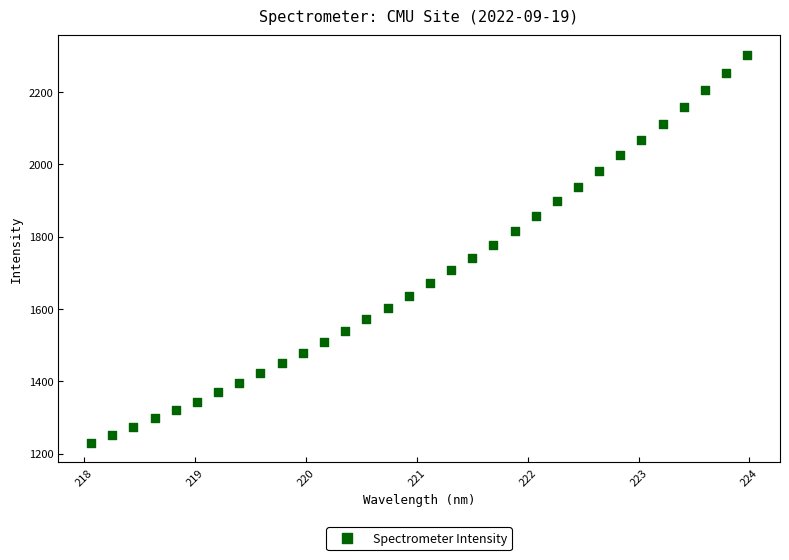

What is the range of Y values (max minus min)?

1073.8